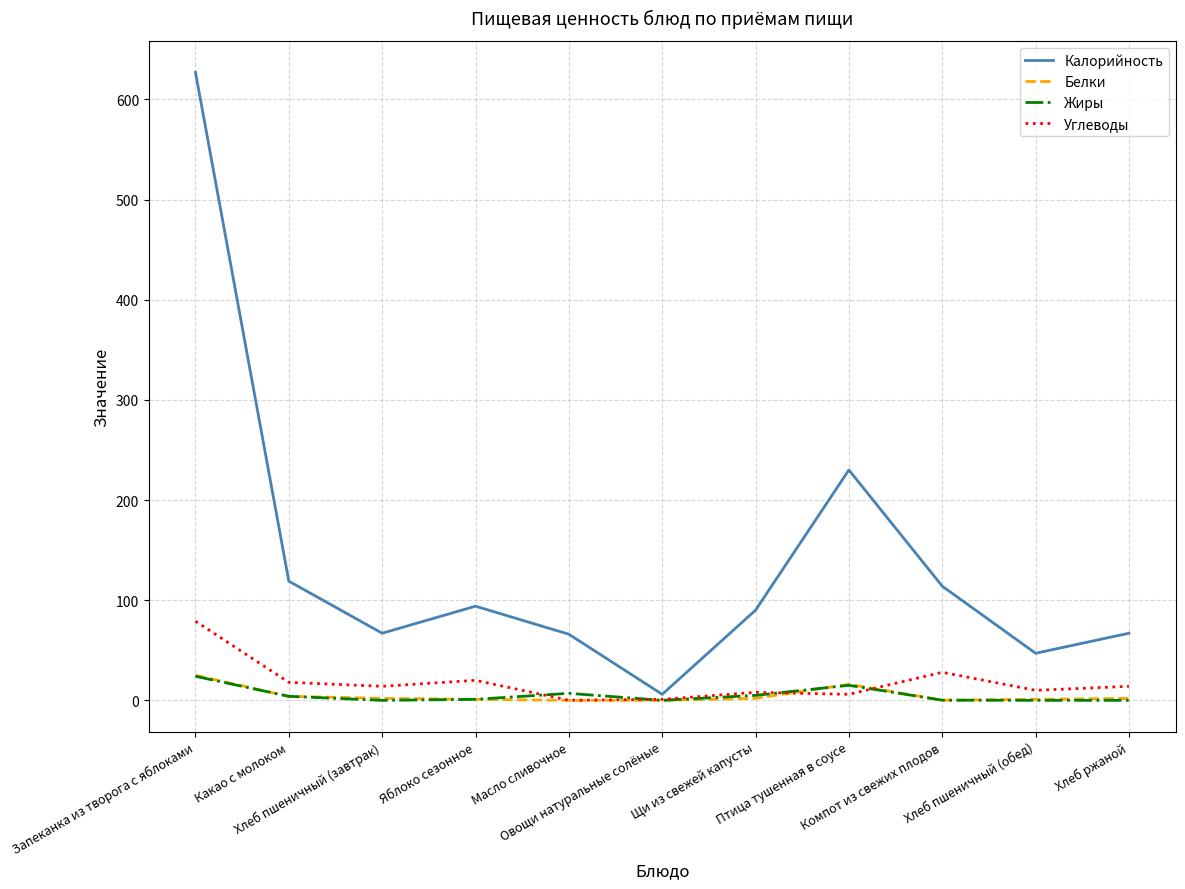

What position from the left is Запеканка из творога с яблоками?

1